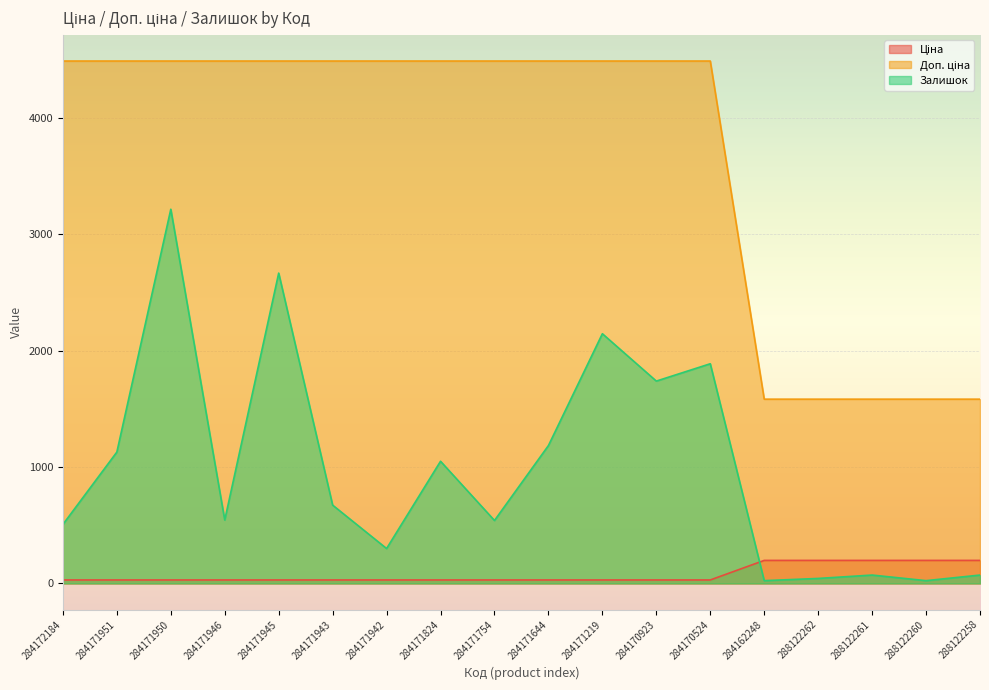

Is it true that Залишок equals 673.0 at 284171943?

True